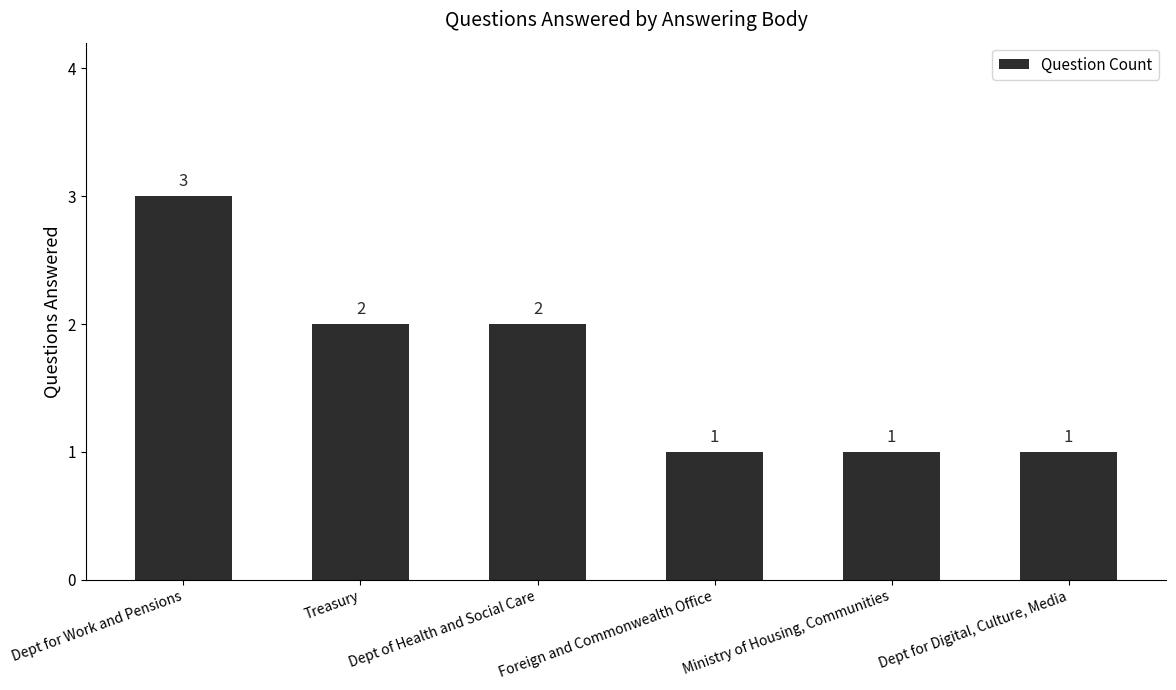

The value at Dept for Digital, Culture, Media is 0. True or false?

False